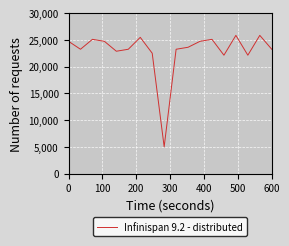

What is the smallest value displayed?

5000.0